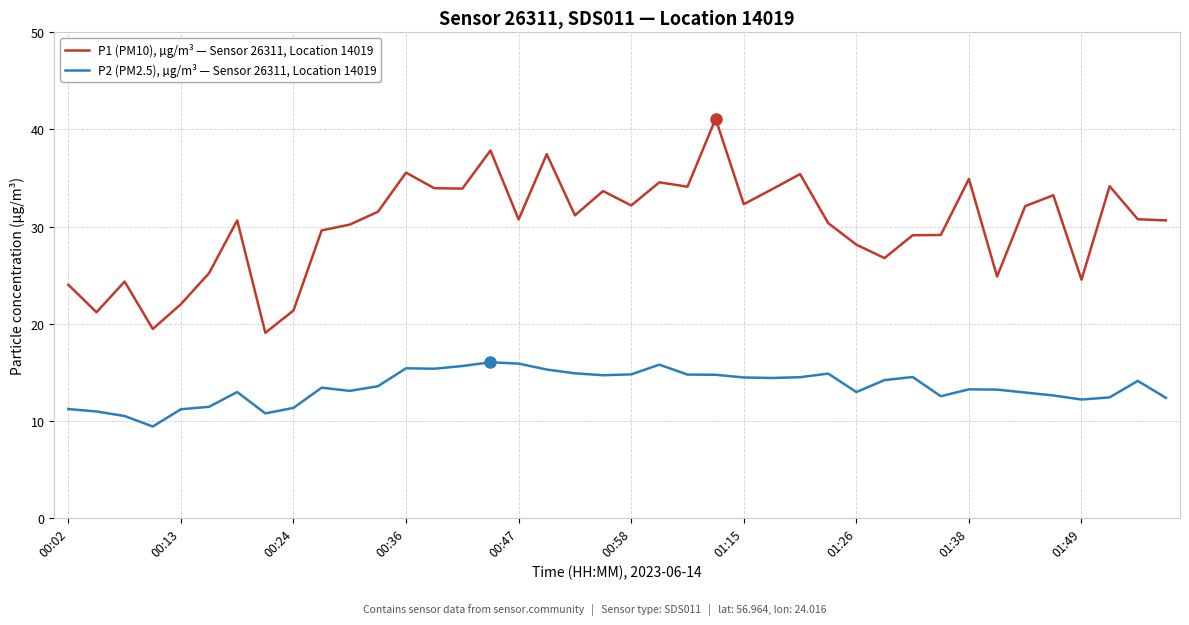

Does the chart display data point markers on the line(s)?

No